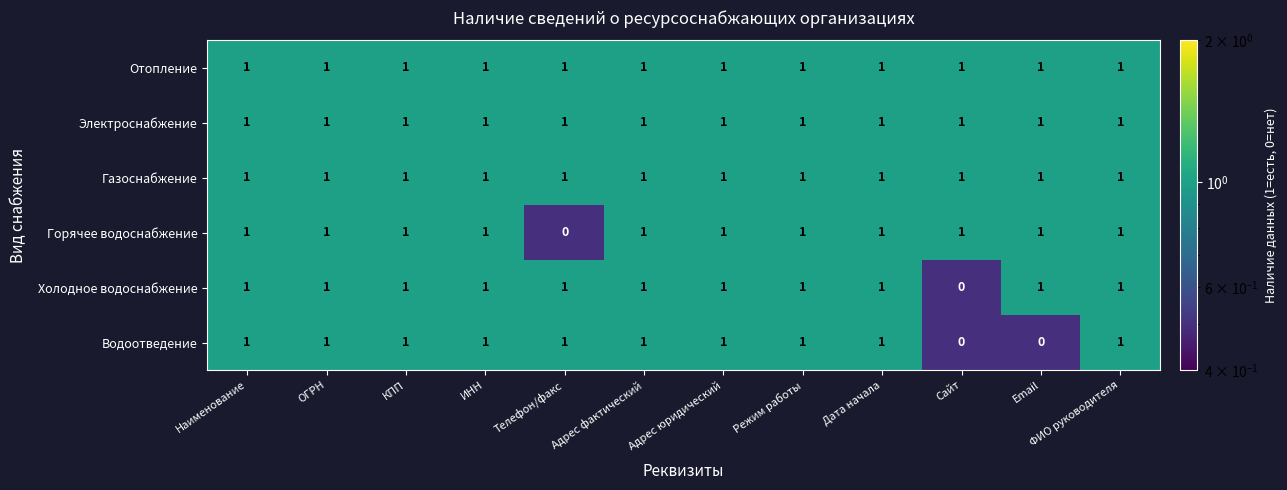

How many series are shown in this chart?

6